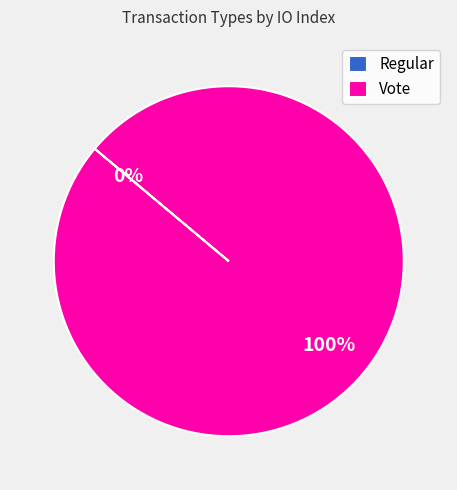

To the nearest percent, what is the difference between the largest and smallest slice percentages?

100%